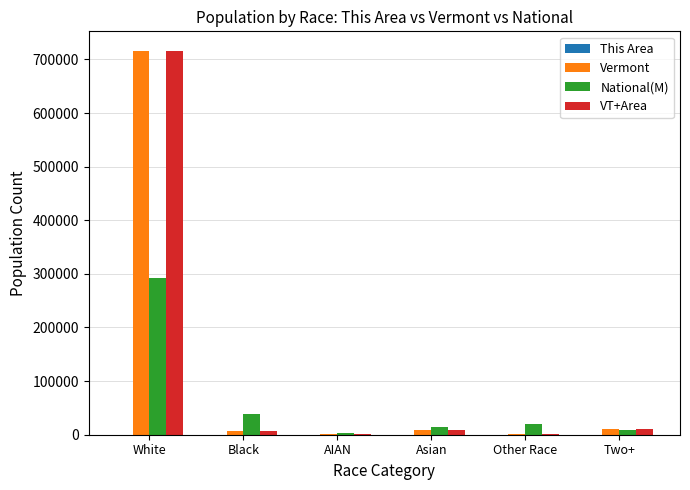

What is the difference between the Vermont values at Two+ and Other Race?

8648